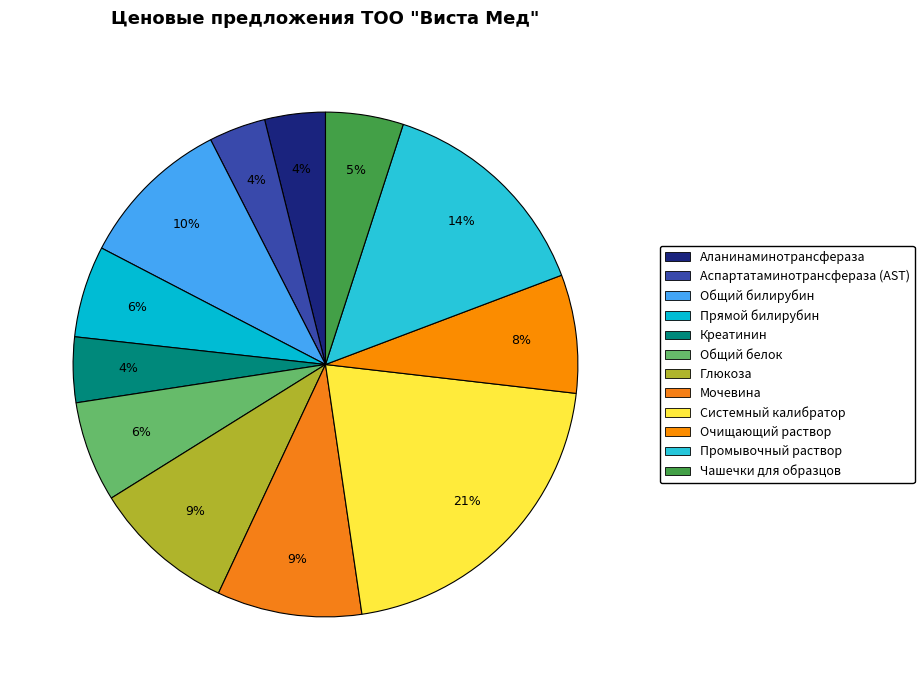

To the nearest percent, what portion does Общий белок represent?

6%